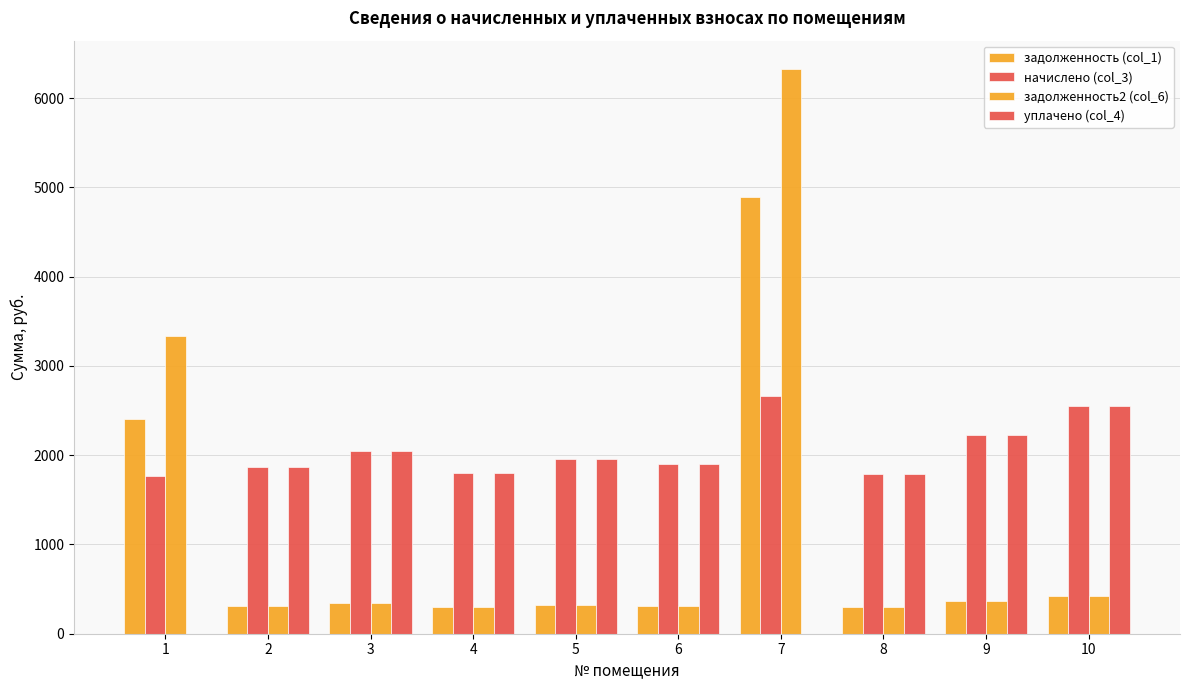

What is the value of the задолженность (col_1) bar at the 5th from the left?

325.4